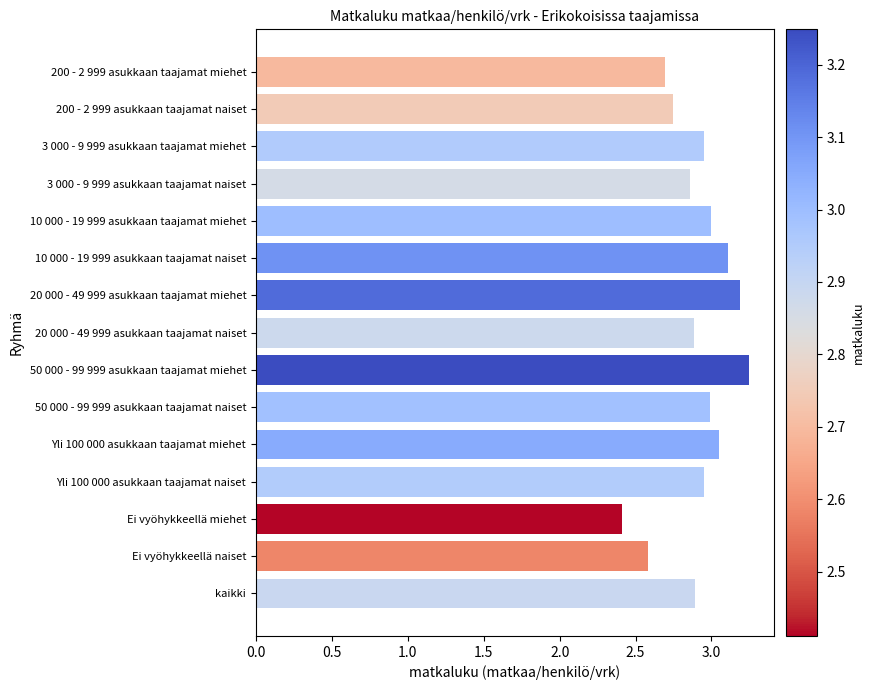

What is the difference between the maximum and minimum values?

0.8